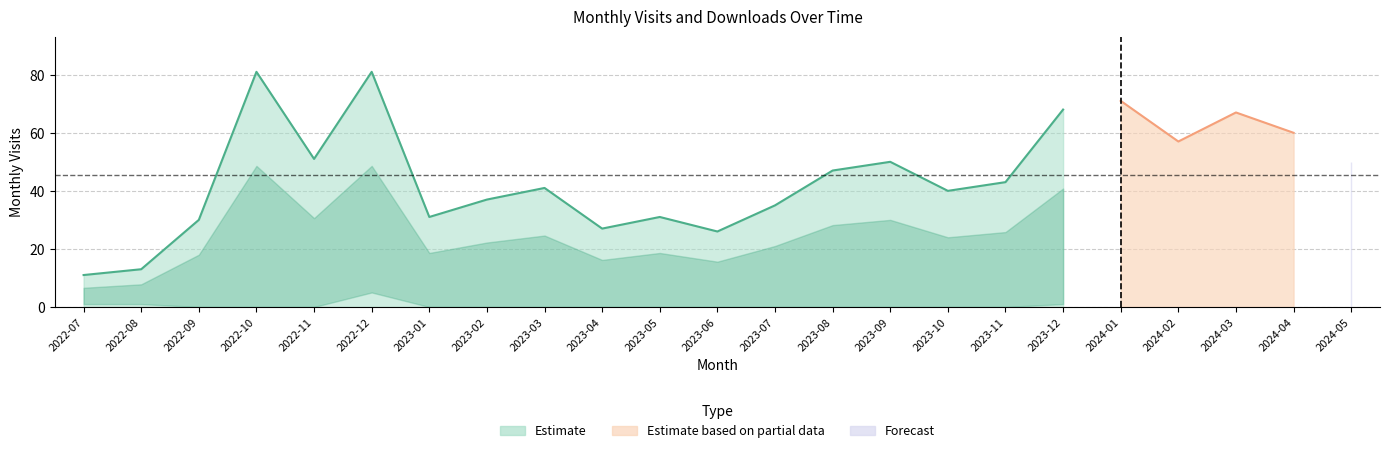

What is the sum of the monthly_visit values at 2022-12 and 2023-11?

124